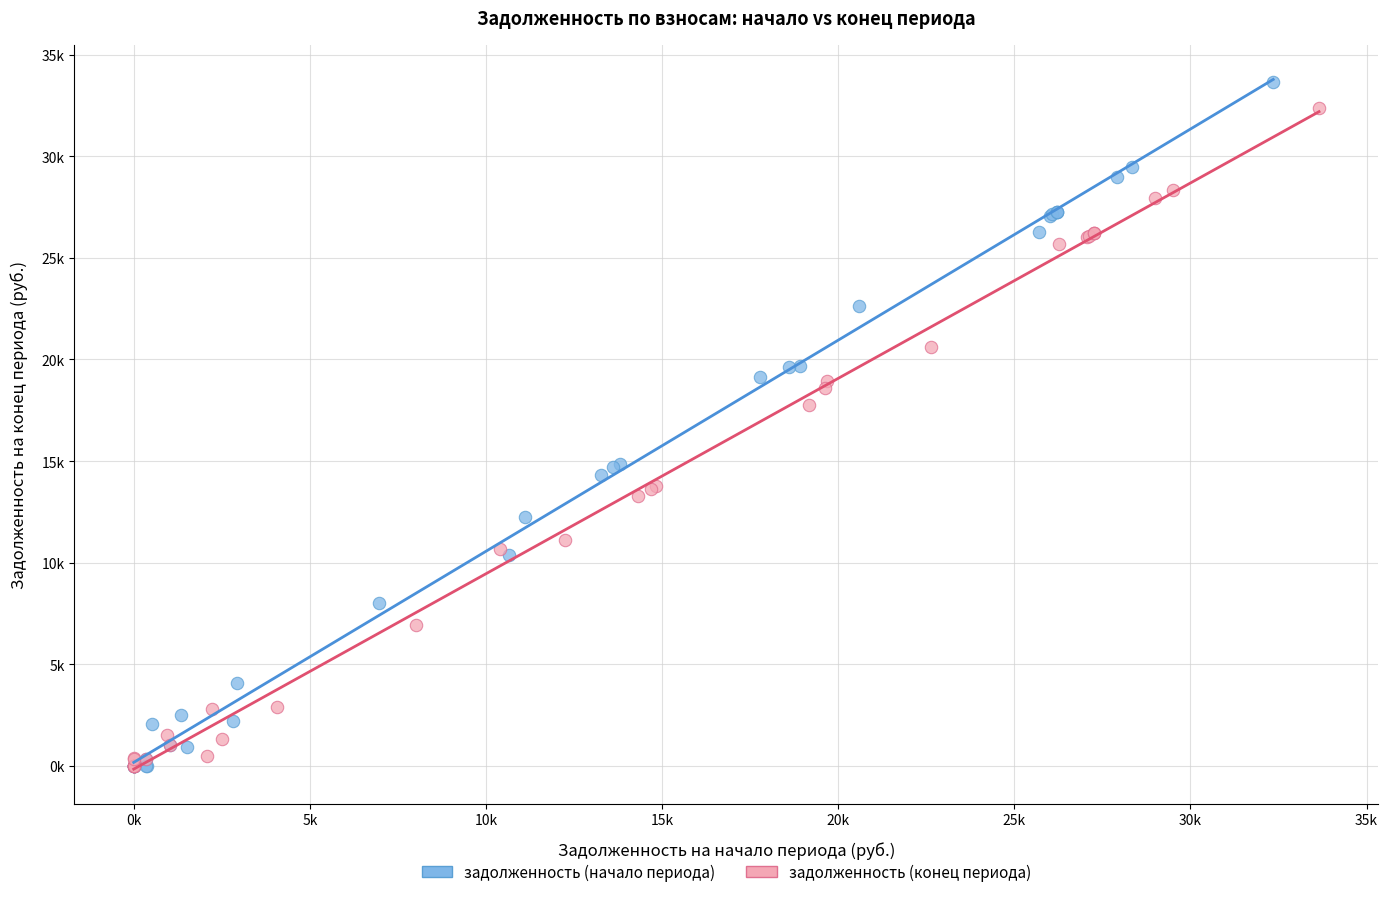

Which series has the widest spread of Y values?

задолженность (начало периода)